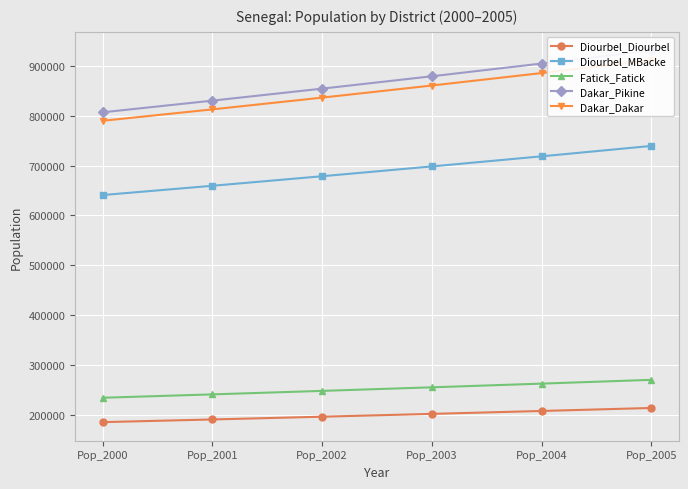

How many lines are shown in the chart?

5